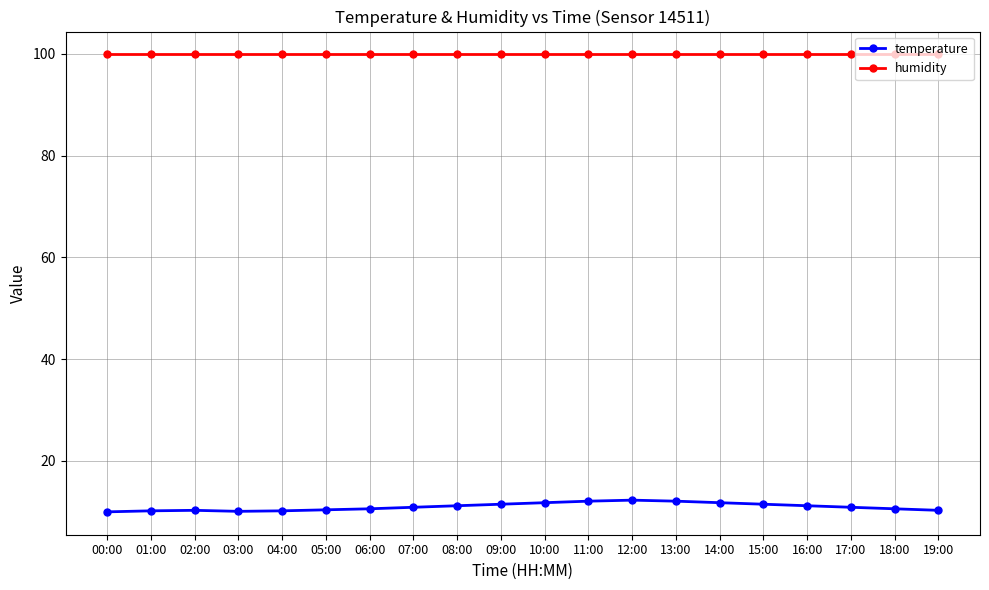

True or false: humidity and temperature intersect in this chart.

False